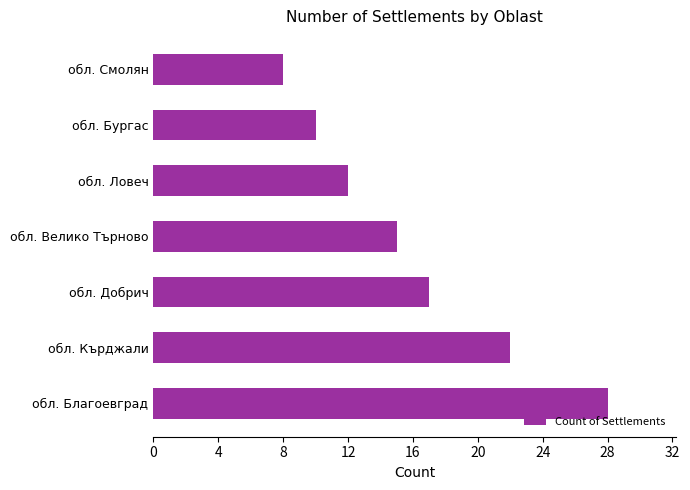

What is the greatest value displayed?

28